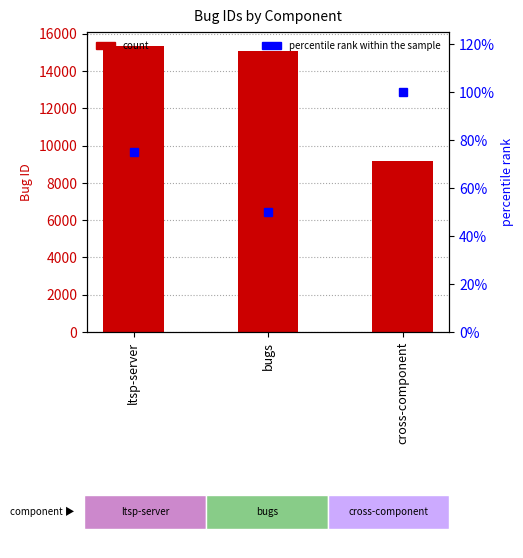

How many bars are there in each group?

2